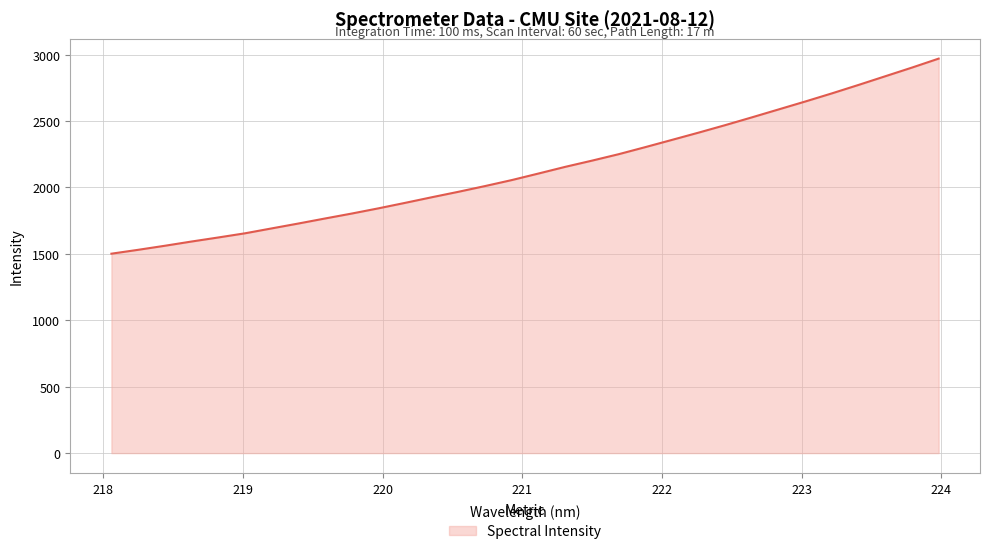

What is the greatest value displayed?

2970.1